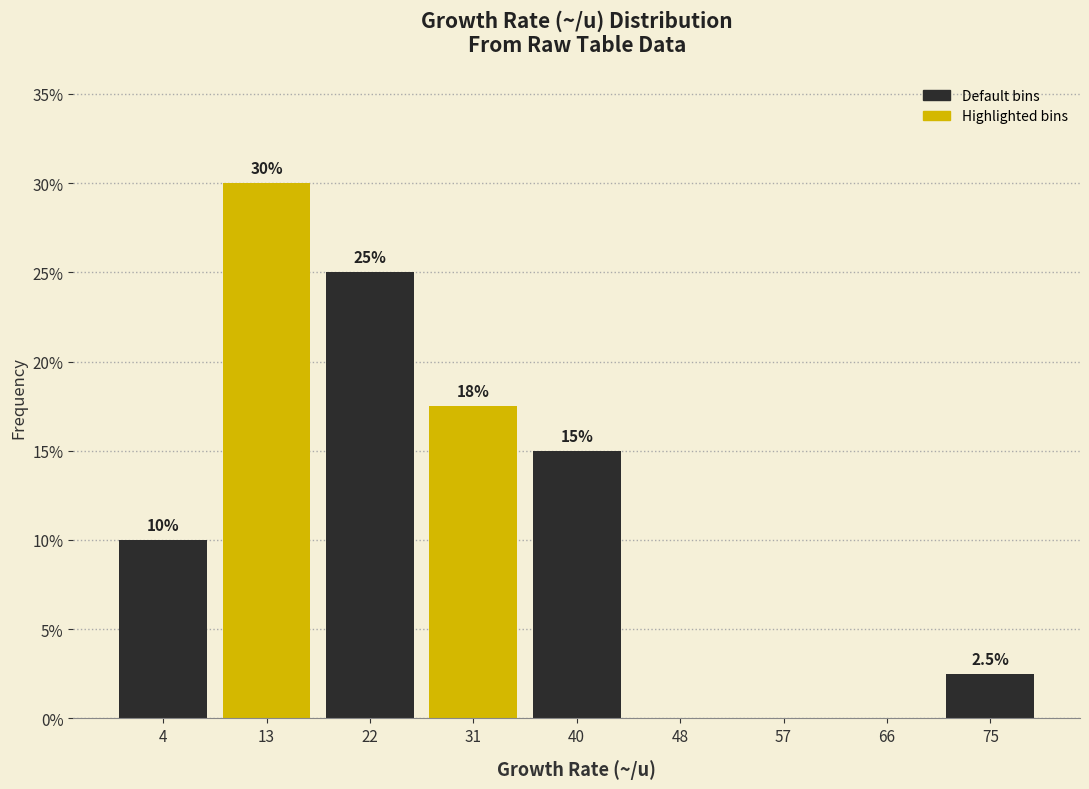

Reading left to right, list all the values displayed in this chart.

4=10.0	13=30.0	22=25.0	31=17.5	40=15.0	48=0.0	57=0.0	66=0.0	75=2.5